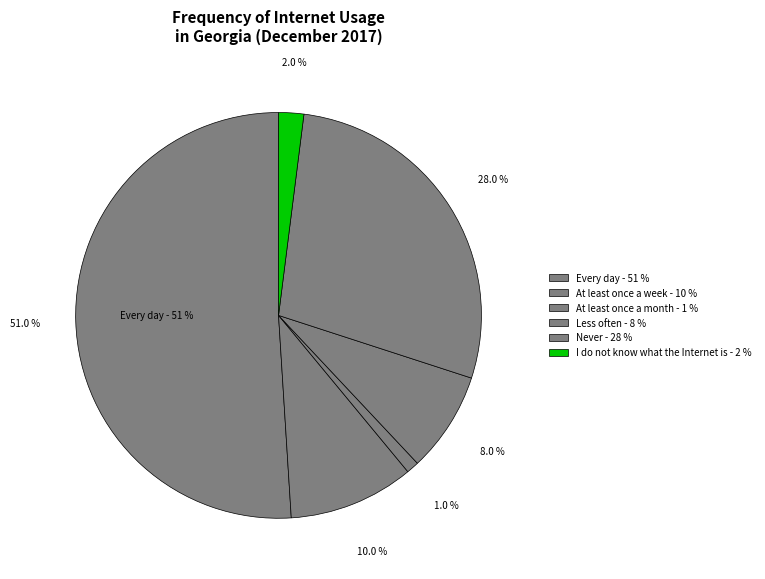

True or false: Every day accounts for 51% of the total.

True